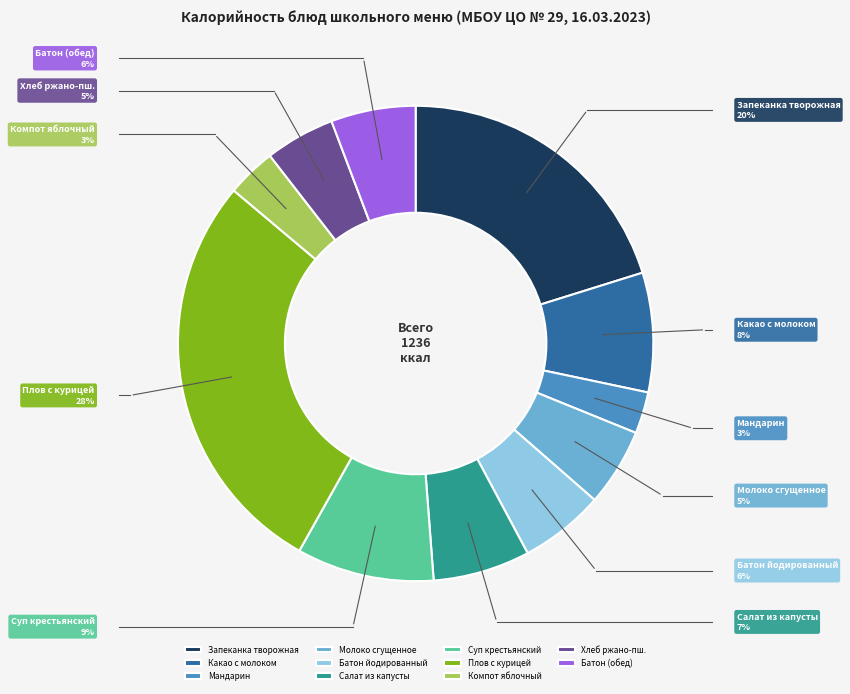

Is it true that Компот яблочный is 9% of the pie?

False